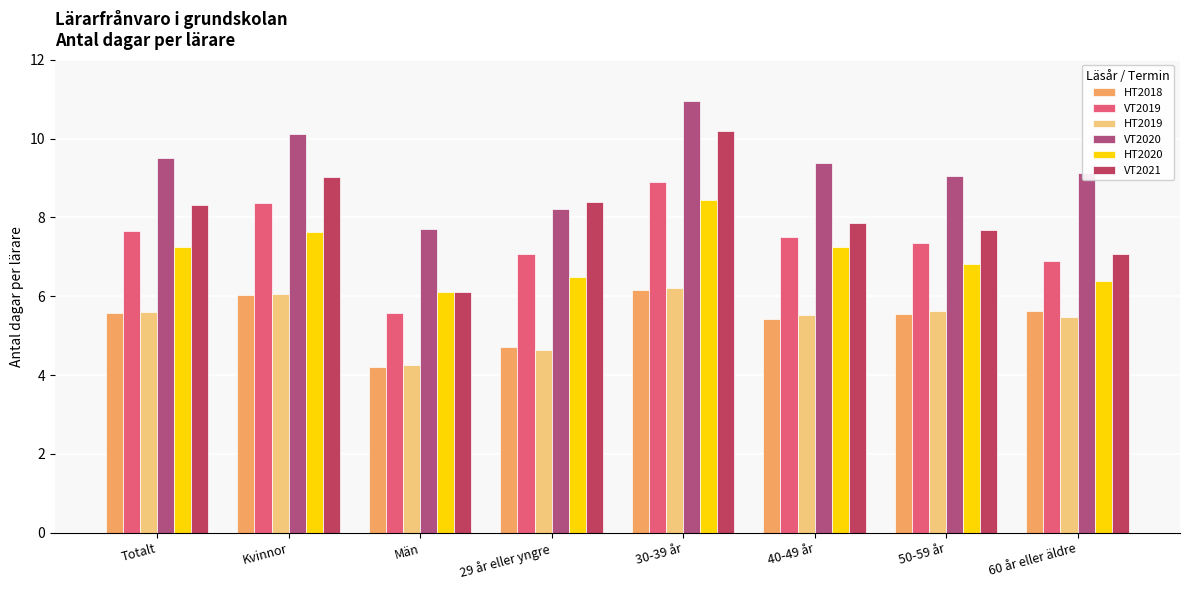

What is the total value across all series at 40-49 år?

42.9